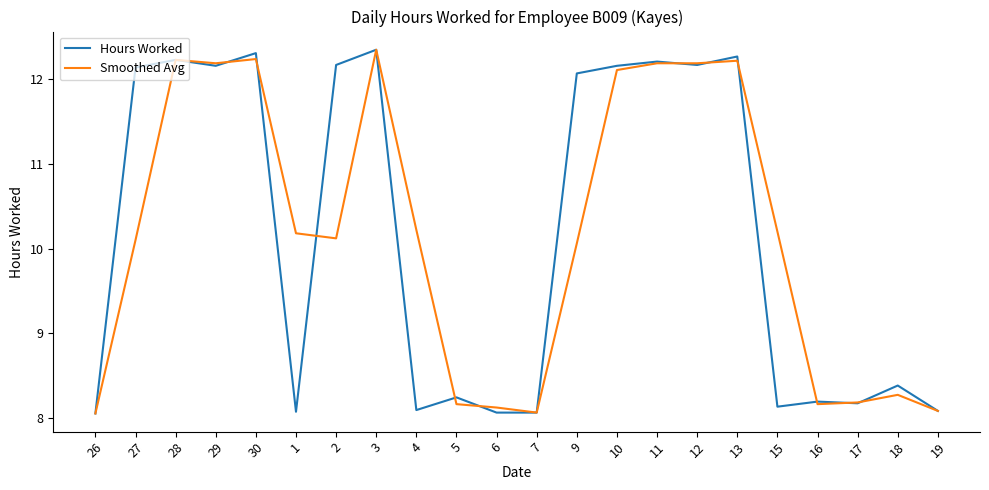

Where is the first local minimum for Hours Worked?

29